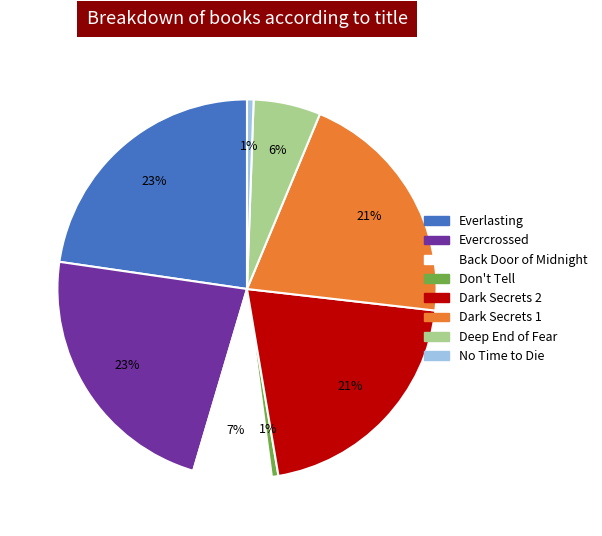

Between Evercrossed and Dark Secrets 1, which is larger?

Evercrossed